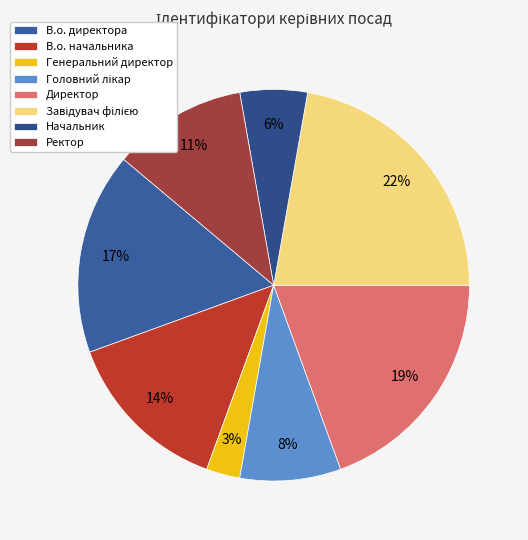

Does Генеральний директор account for over 50% of the chart?

No